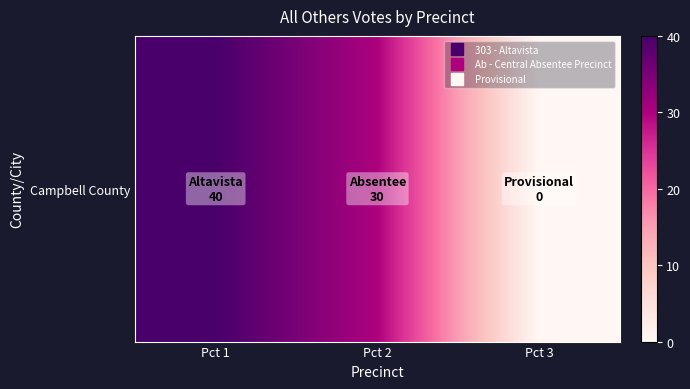

List the labels in order of value, largest first.

Pct 1, Pct 2, Pct 3